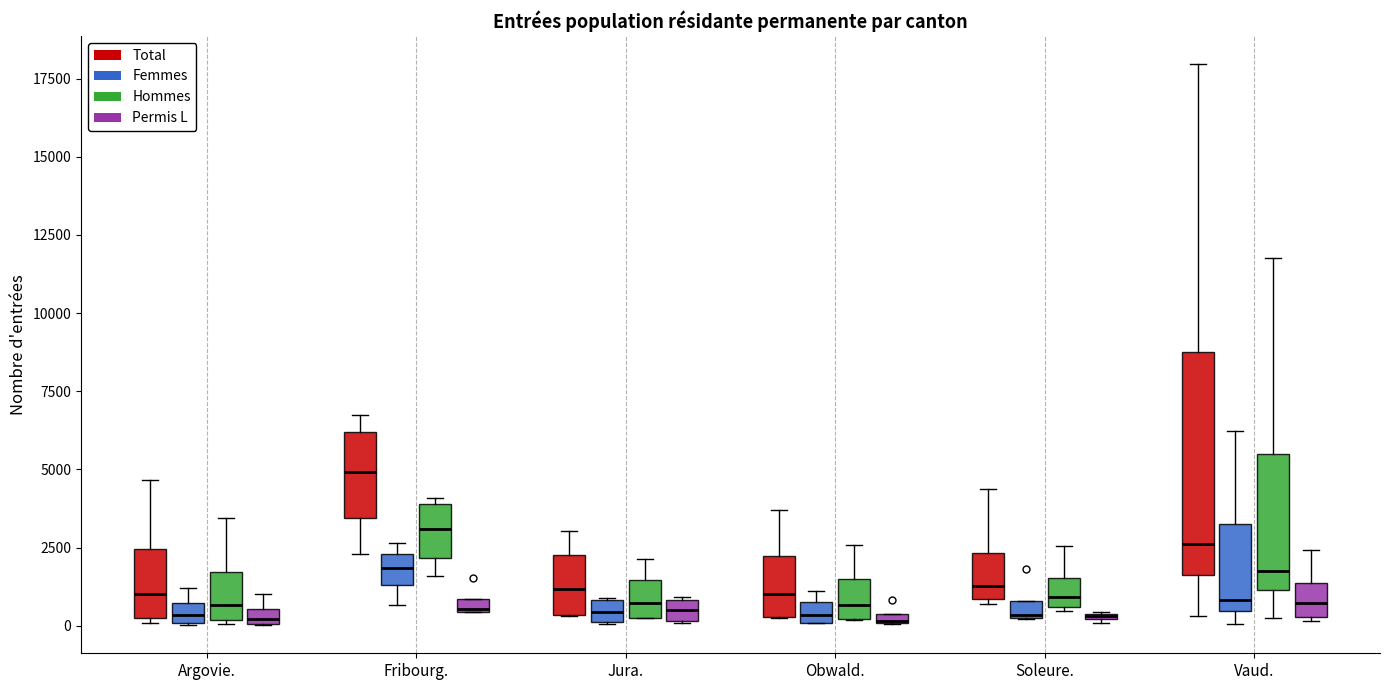

Where is the upper edge of the box for Jura. (Permis L) on the y-axis? The values are not printed on the chart, so give them approximately, as read against the axis.

1000